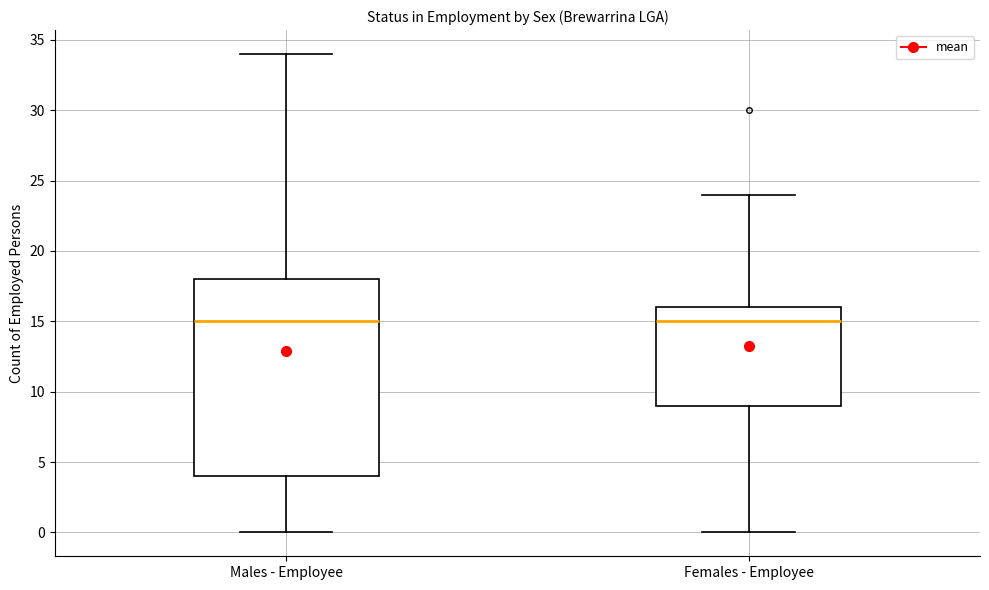

Which box is the tallest, from its lower edge to its upper edge?

Males - Employee